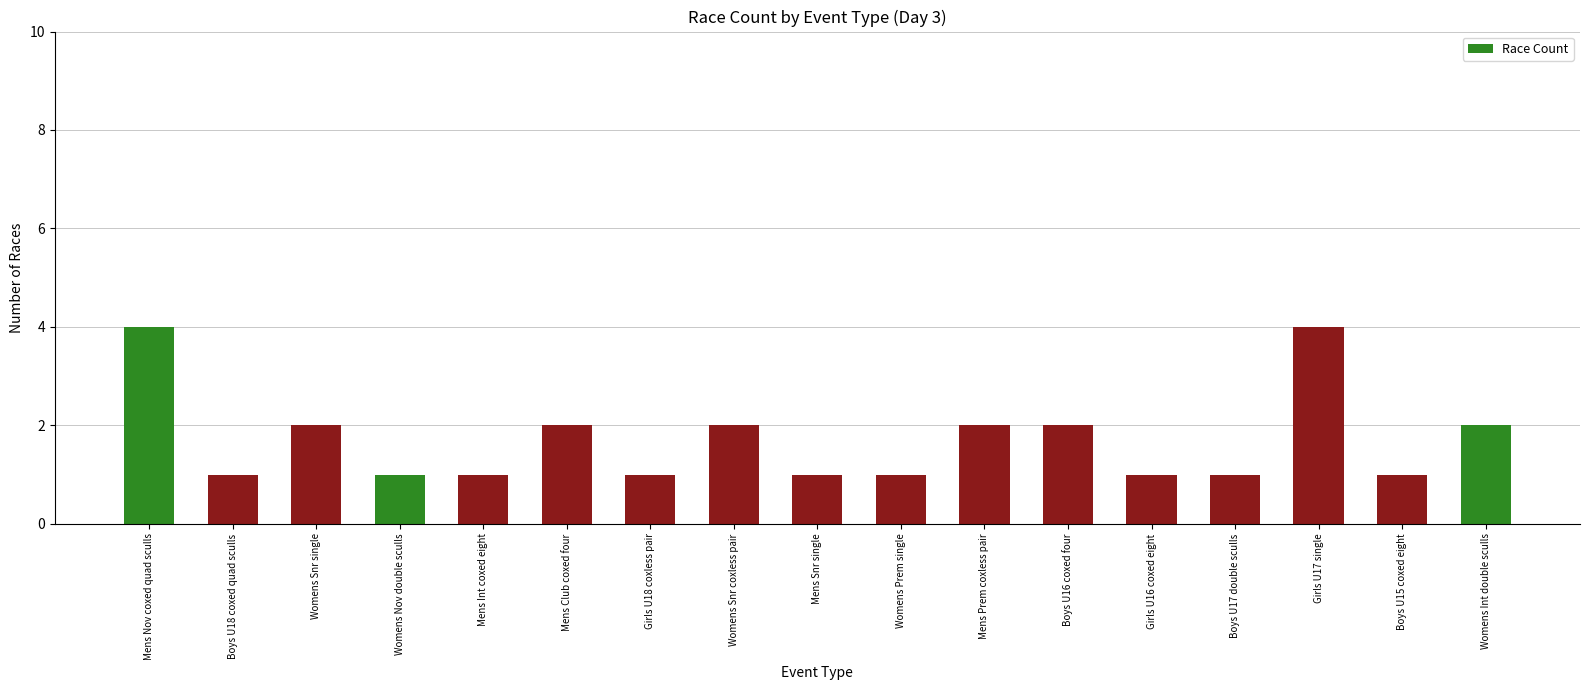

What is the difference between the maximum and second lowest values?

3